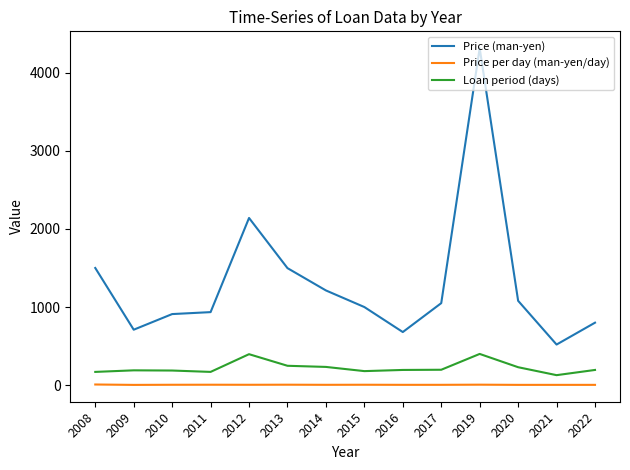

True or false: Price per day (man-yen/day) has a value of 6.5 at 2019.

True